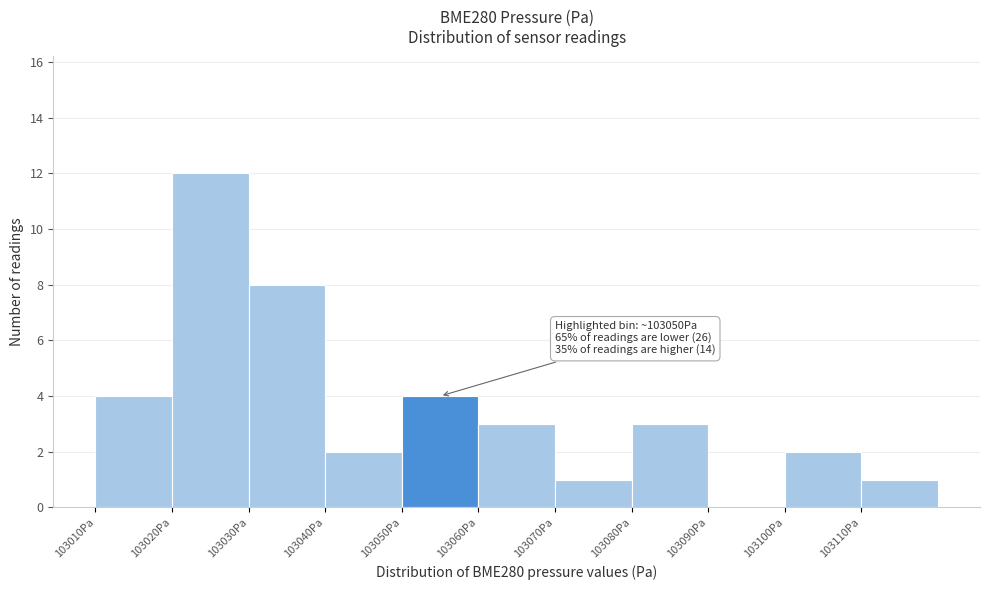

Which range on the x-axis has the tallest bar?

103020 to 103030